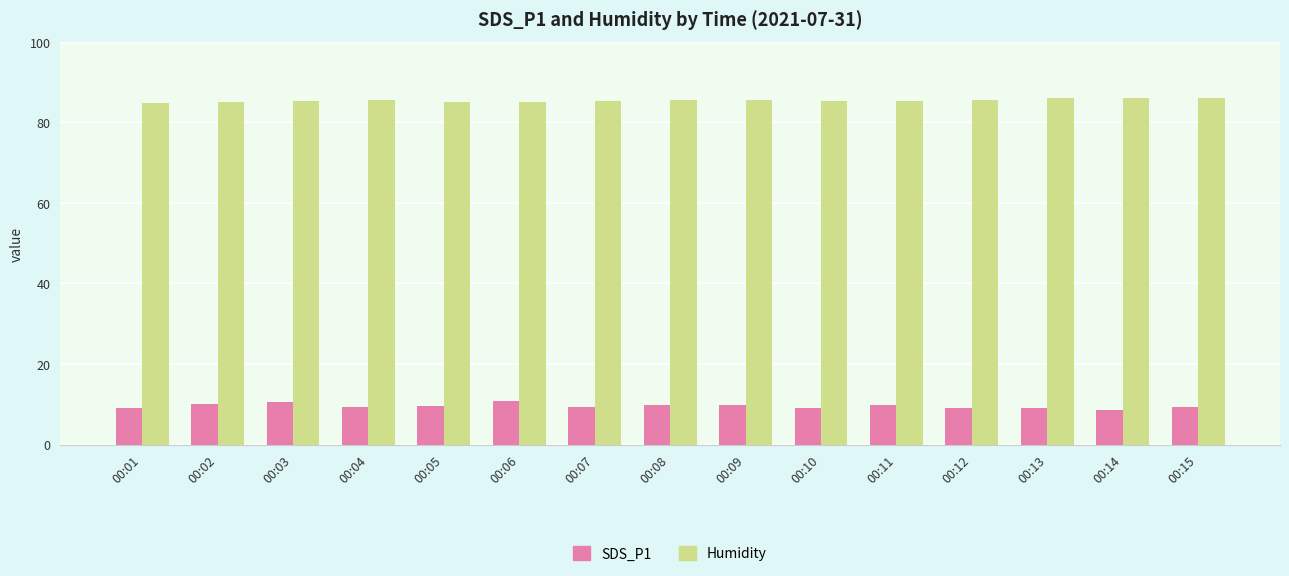

Rank the series by their maximum value, from lowest to highest.

SDS_P1, Humidity